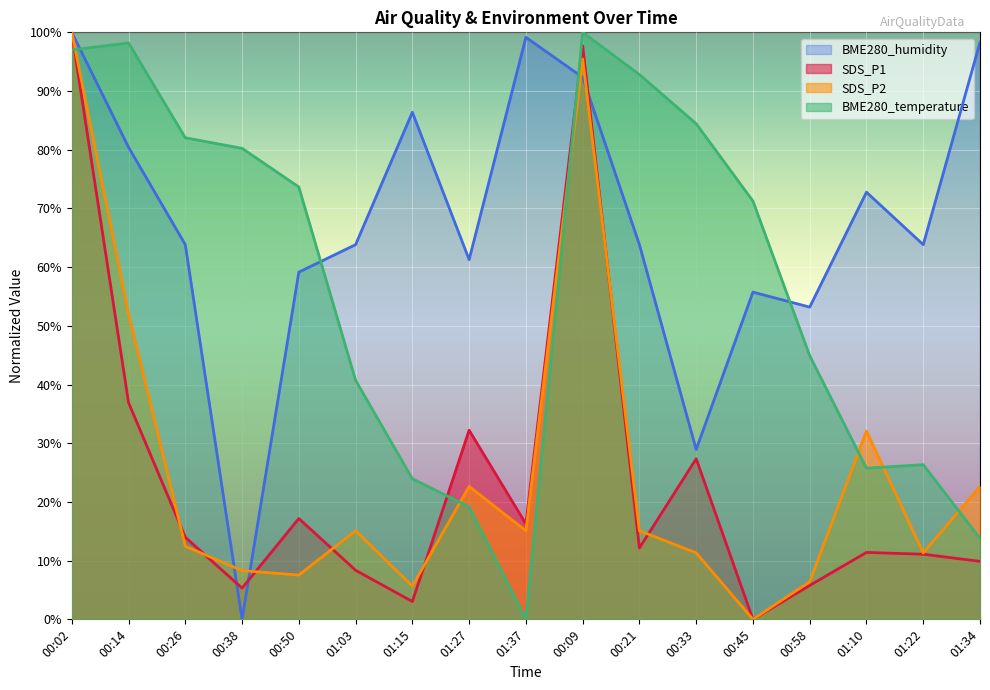

How many lines are shown in the chart?

4